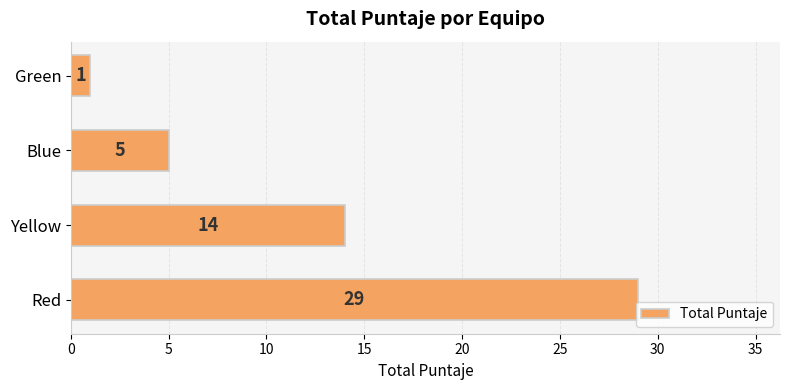

List the labels in order of value, largest first.

Red, Yellow, Blue, Green